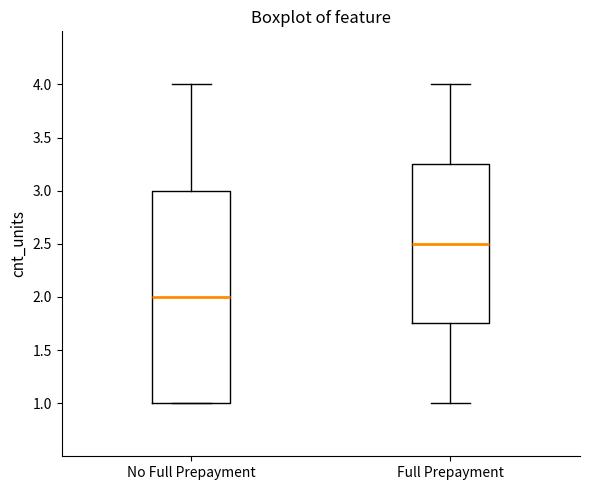

Comparing the boxes themselves (not the whiskers), which one is the tallest?

No Full Prepayment